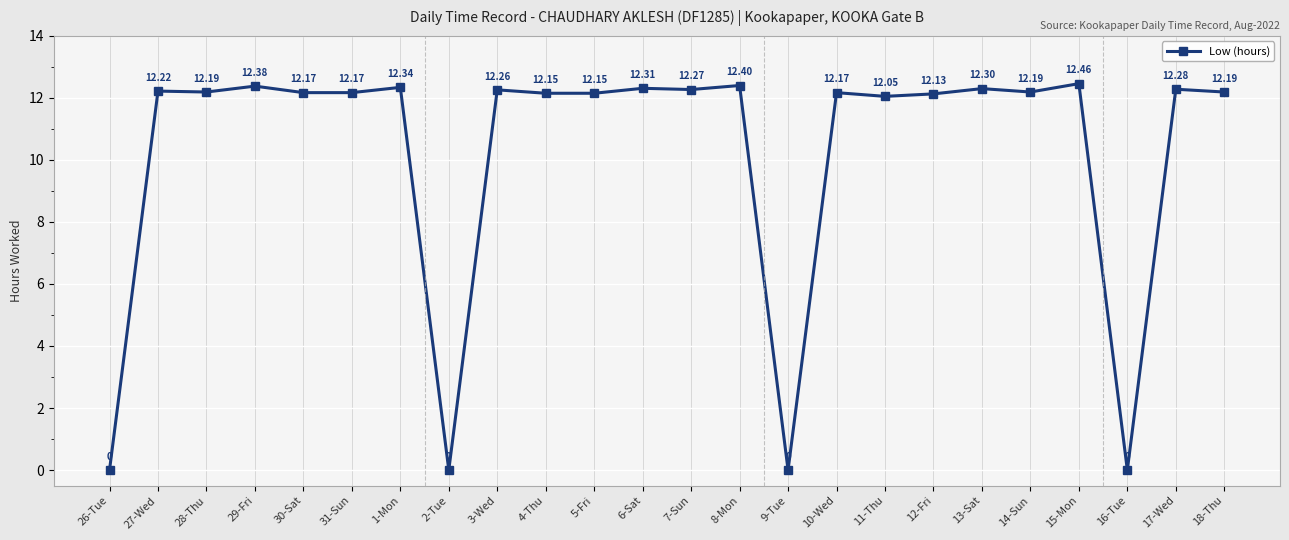

What is the difference between the maximum and second lowest values?

12.5